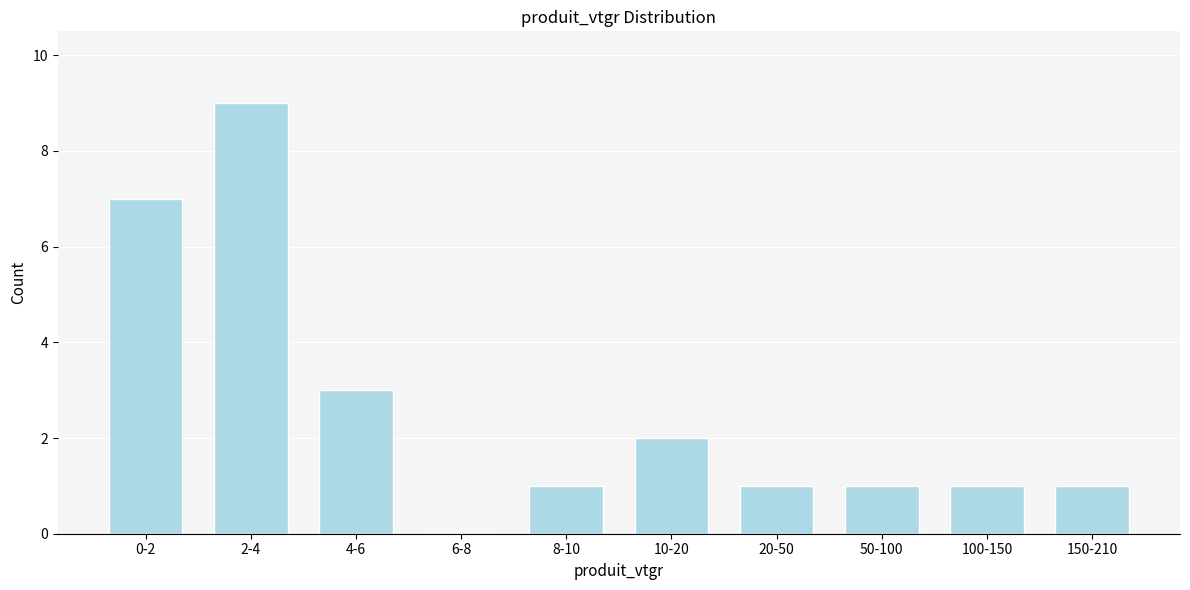

Reading left to right, extract all data points from this chart.

0-2=7	2-4=9	4-6=3	6-8=0	8-10=1	10-20=2	20-50=1	50-100=1	100-150=1	150-210=1